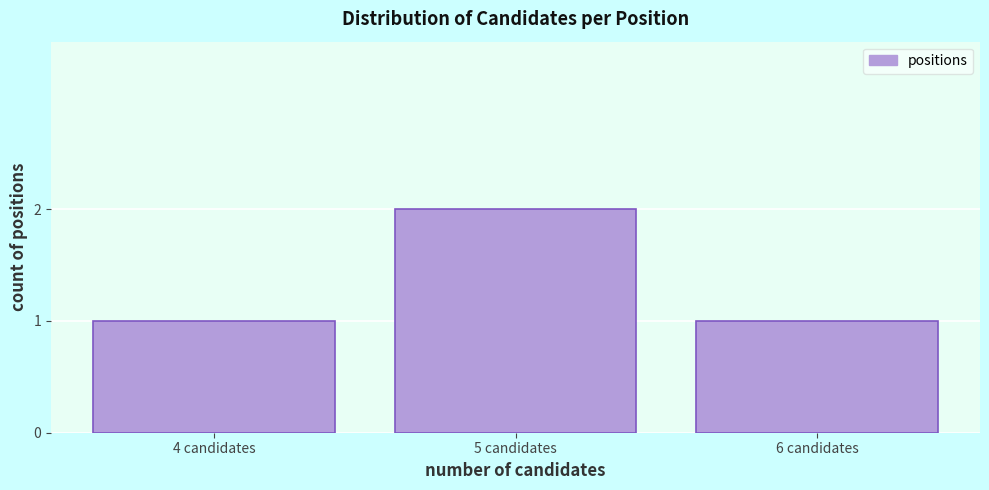

Reading right to left, list all the values displayed in this chart.

6 candidates=1	5 candidates=2	4 candidates=1